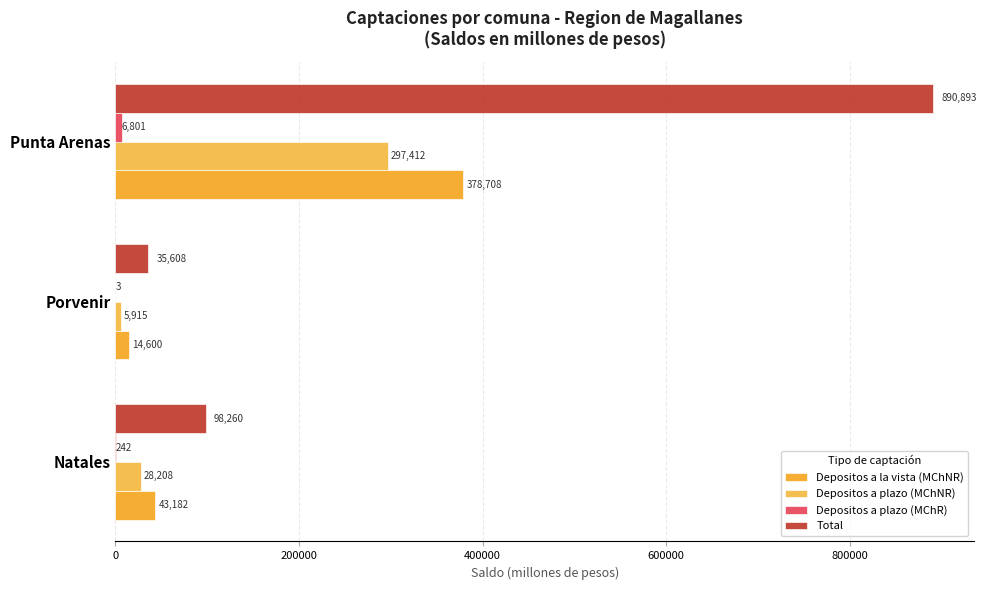

Reading right to left, list all the values displayed in this chart.

Depositos a la vista (MChNR): 378707.6	14599.8	43182.1
Depositos a plazo (MChNR): 297412.4	5915.1	28207.8
Depositos a plazo (MChR): 6801.0	2.5	241.7
Total: 890893.4	35607.8	98260.4